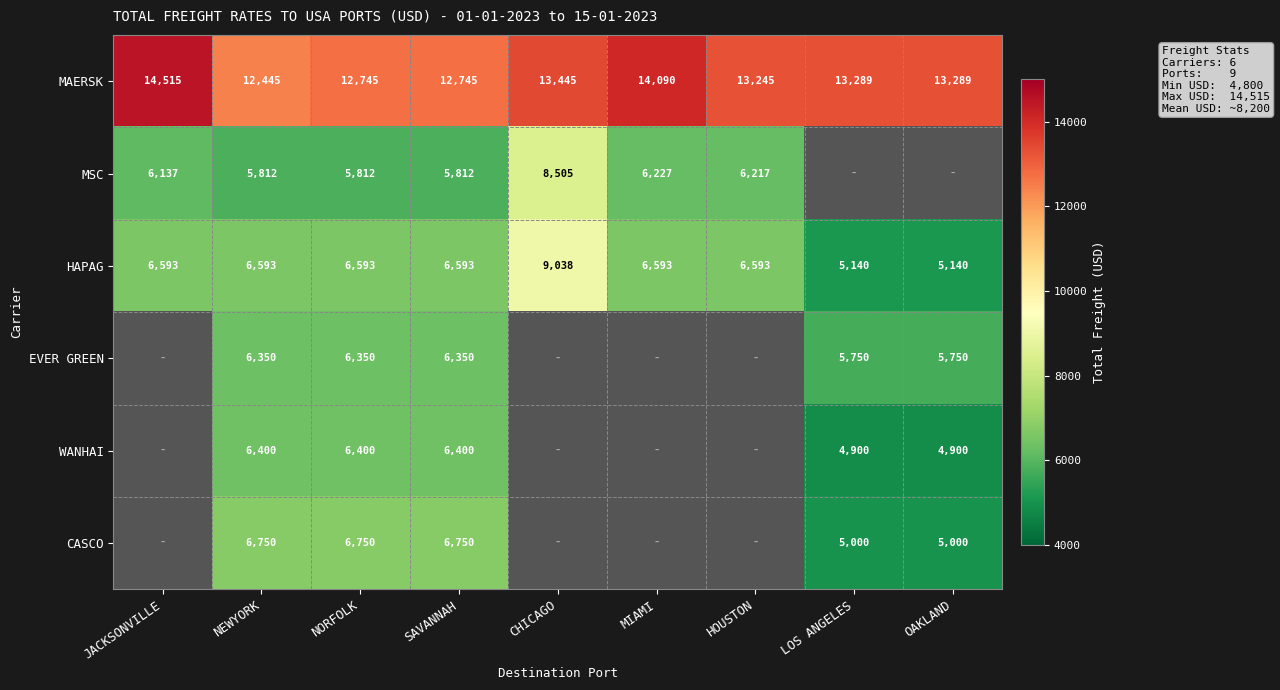

What is the difference between the MAERSK values at NORFOLK and NEWYORK?

300